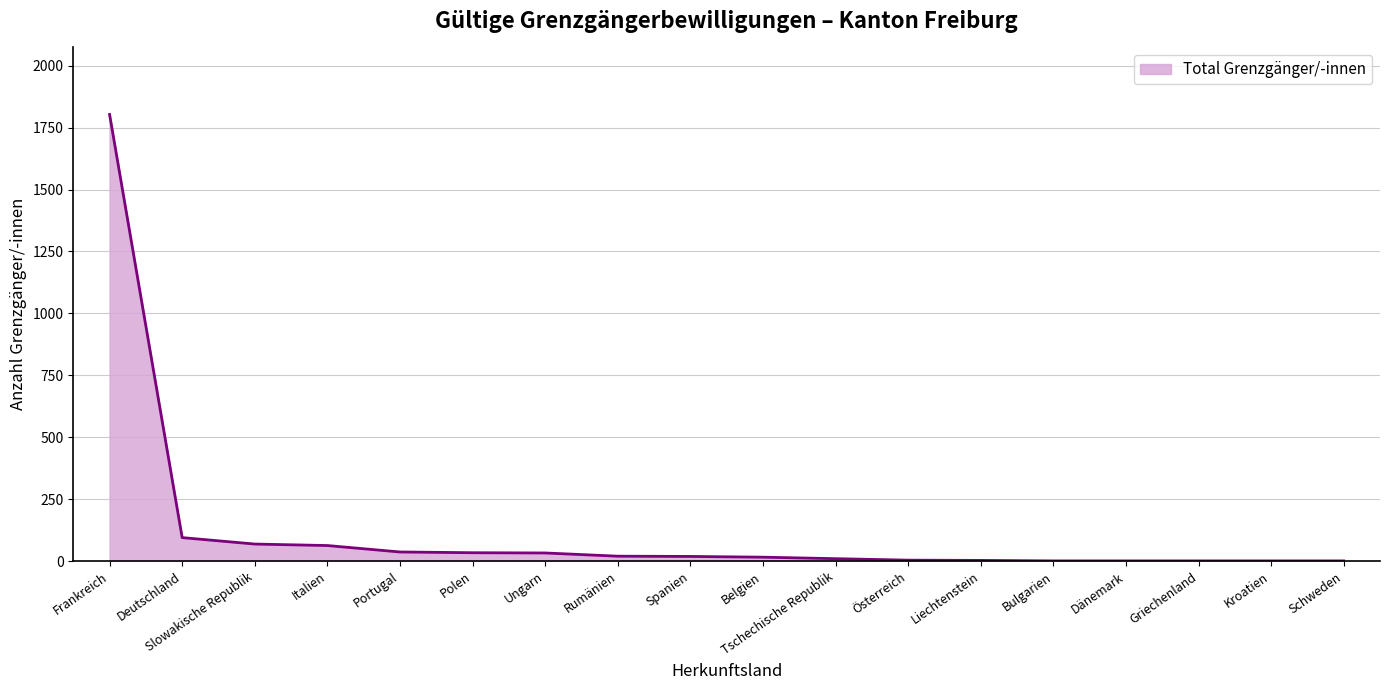

Where is the data nearest to the value 902?

Deutschland